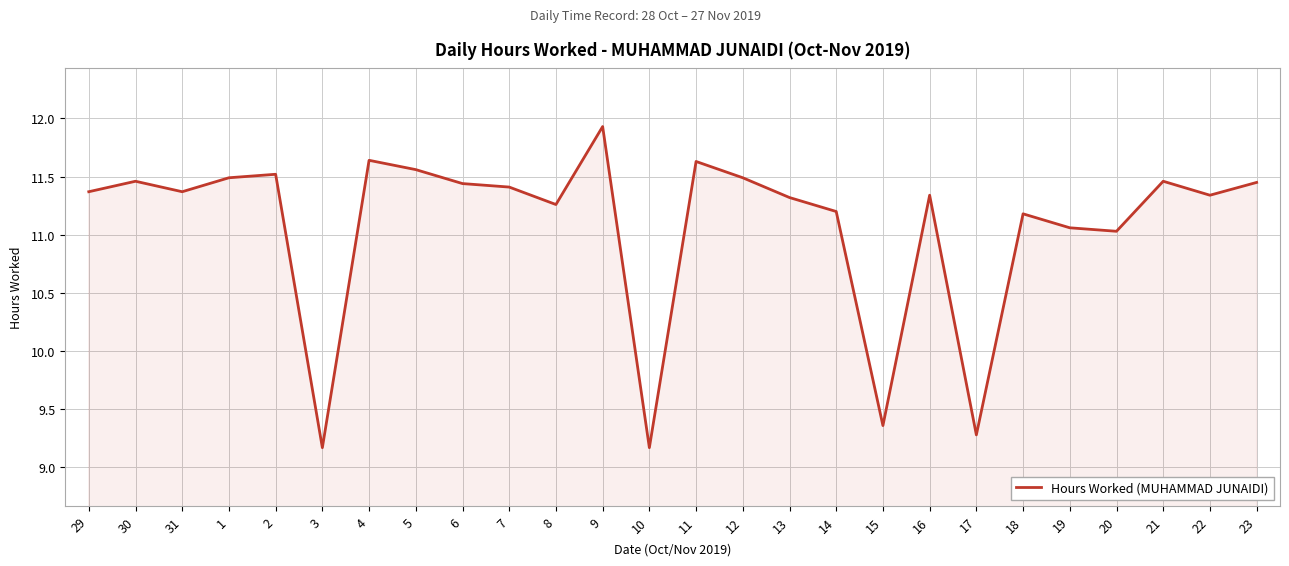

At which category does the data reach its first local peak?

30